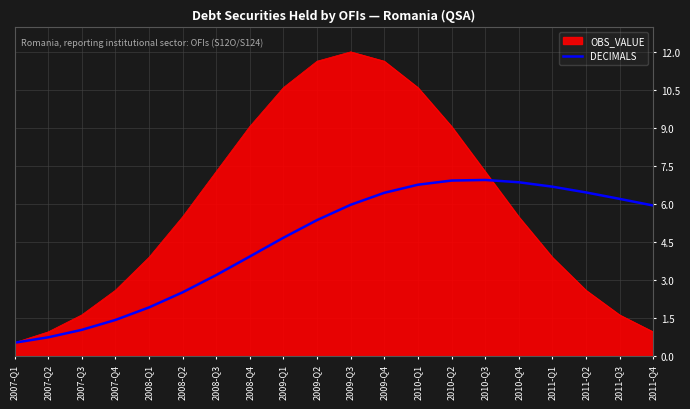

What is the smallest value displayed?

0.5